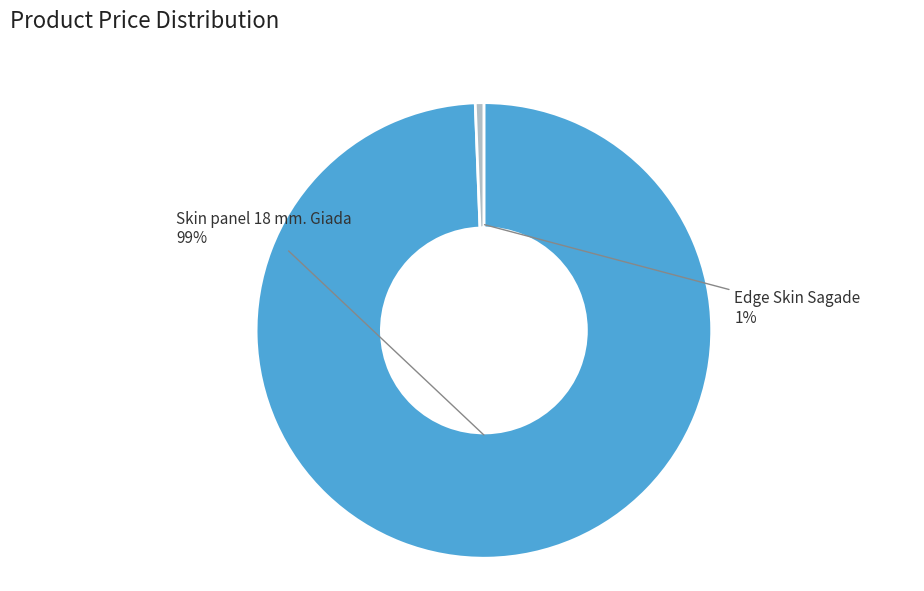

Which has a higher value, Edge Skin Sagade or Skin panel 18 mm. Giada?

Skin panel 18 mm. Giada